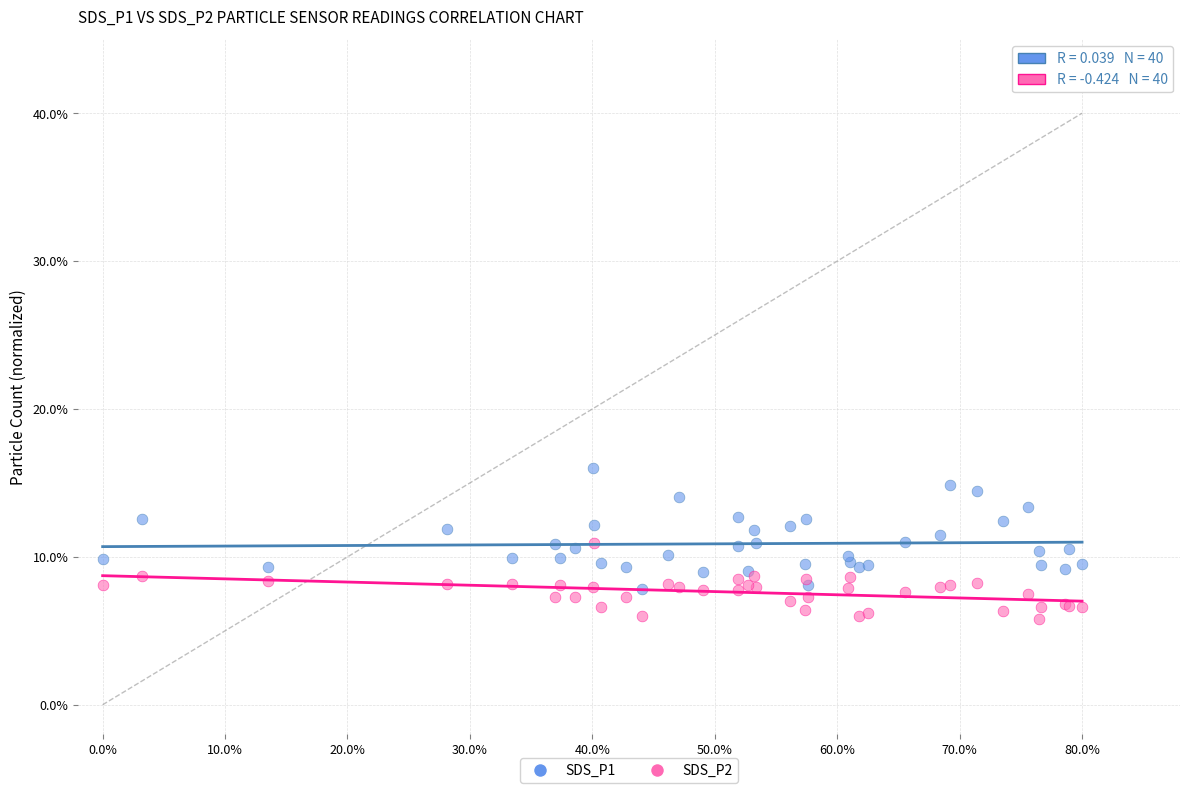

What are all the series names shown in the legend?

SDS_P1, SDS_P2